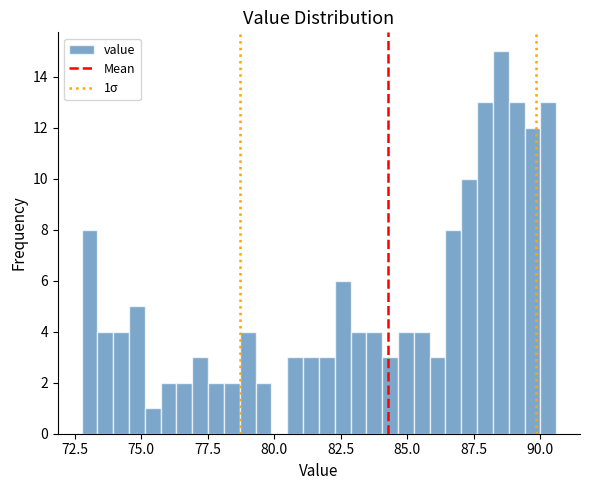

Read against the x-axis, roughly where is the centre of the tallest bar?

88.5